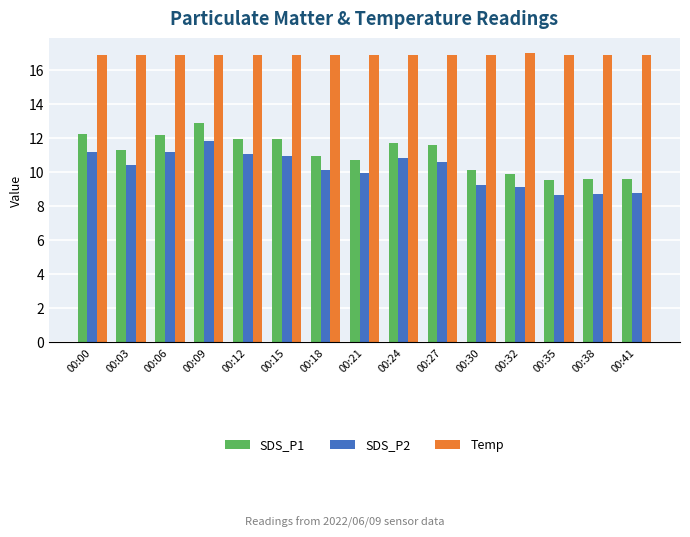

Rank the series at 00:12 from highest to lowest value.

Temp, SDS_P1, SDS_P2